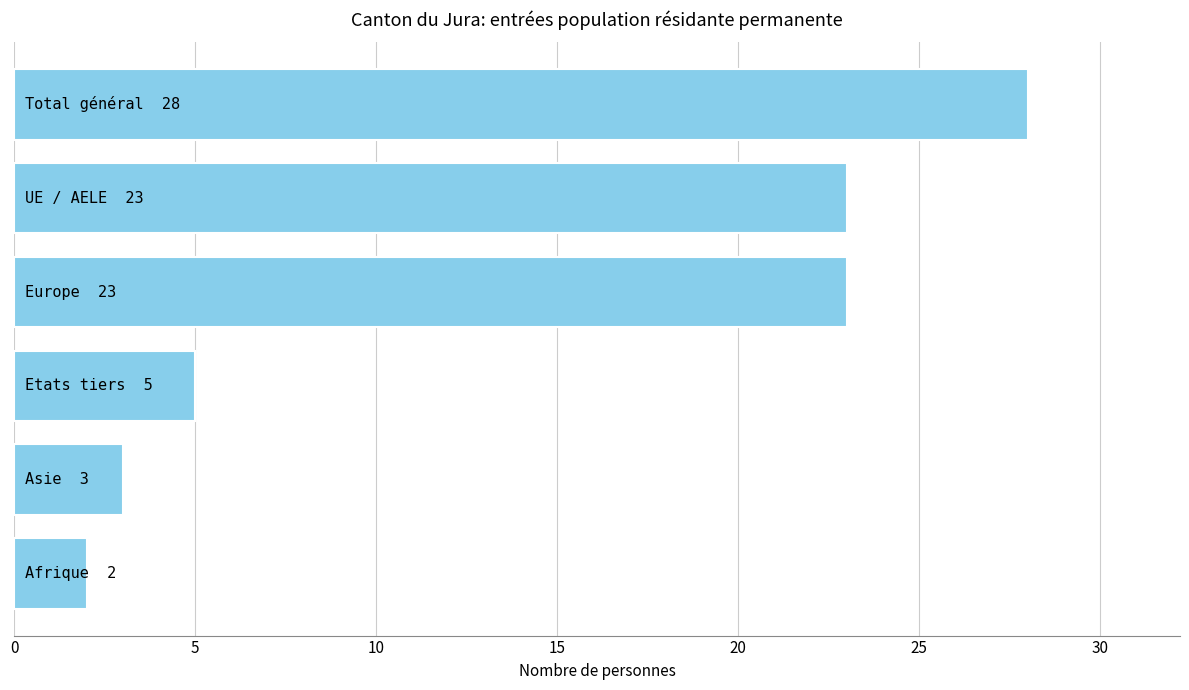

What is the smallest value displayed?

2